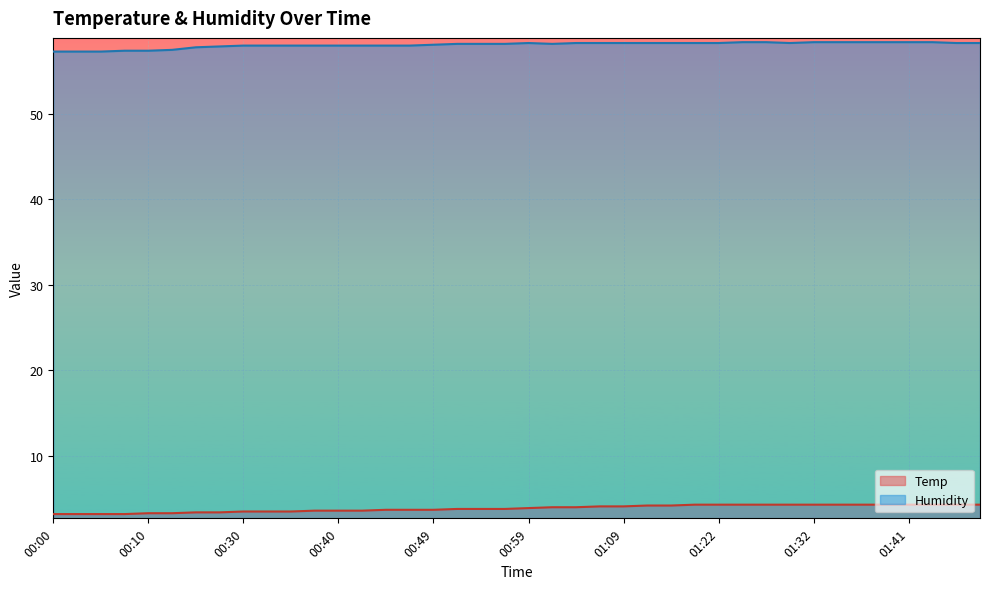

True or false: Temp and Humidity intersect in this chart.

False